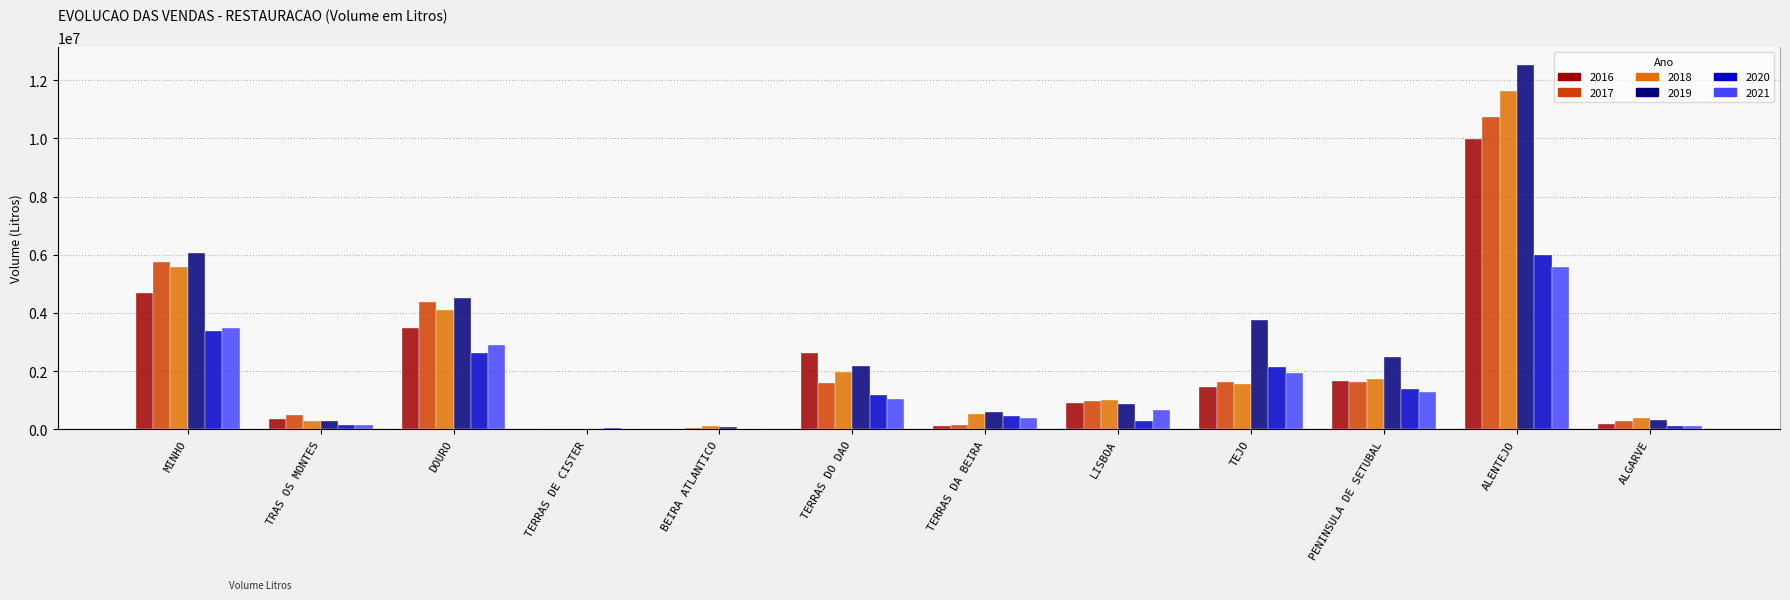

What position from the right is LISBOA?

5